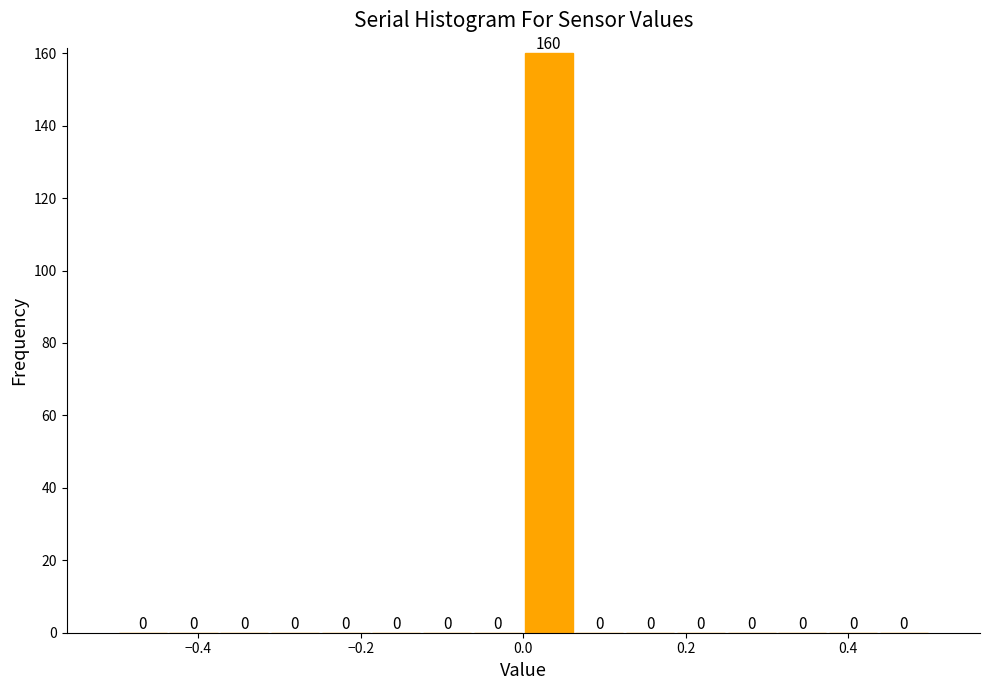

Around what value on the x-axis is the tallest bar? Give the approximate position of its centre, as read against the axis.

0.04